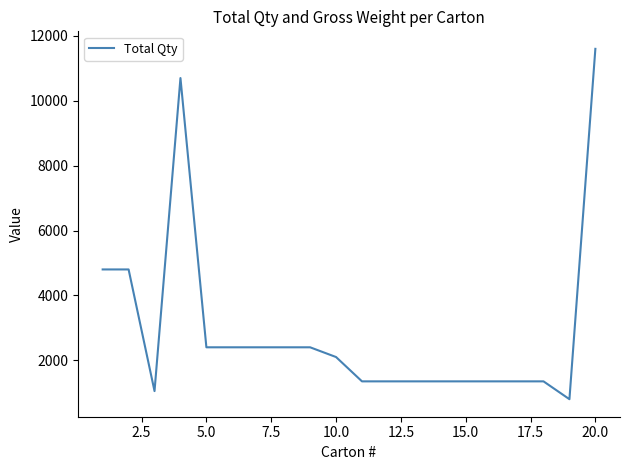

What is the difference between the maximum and minimum values?

10800